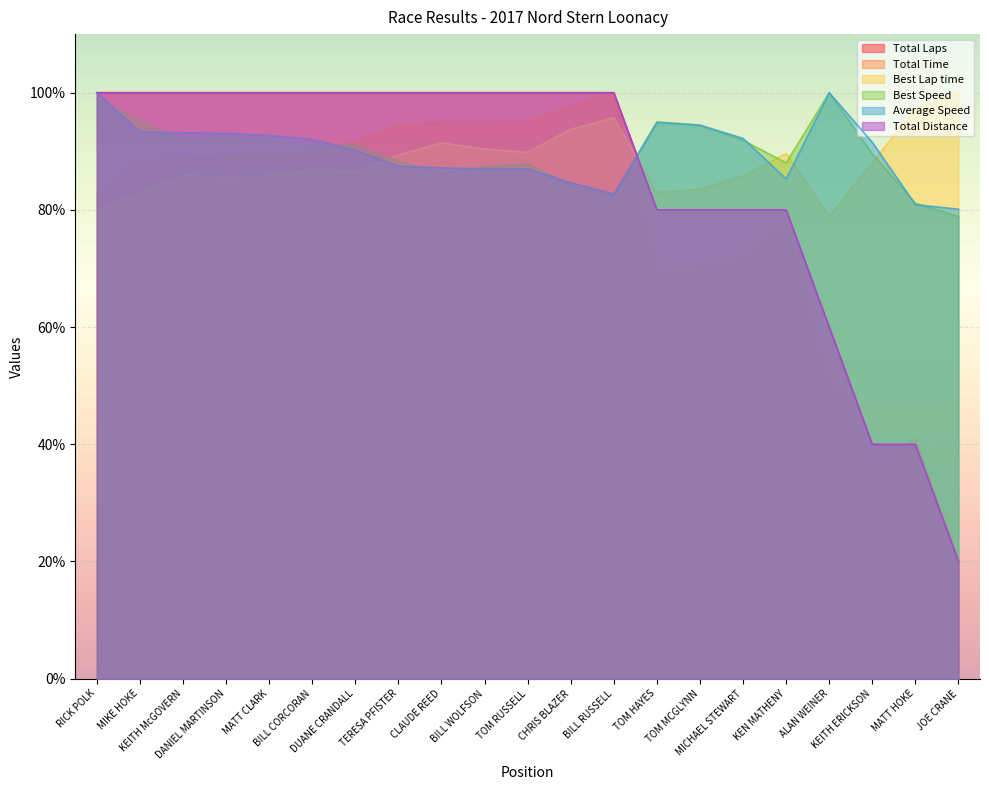

How many times do Best Speed and Average Speed cross each other?

11